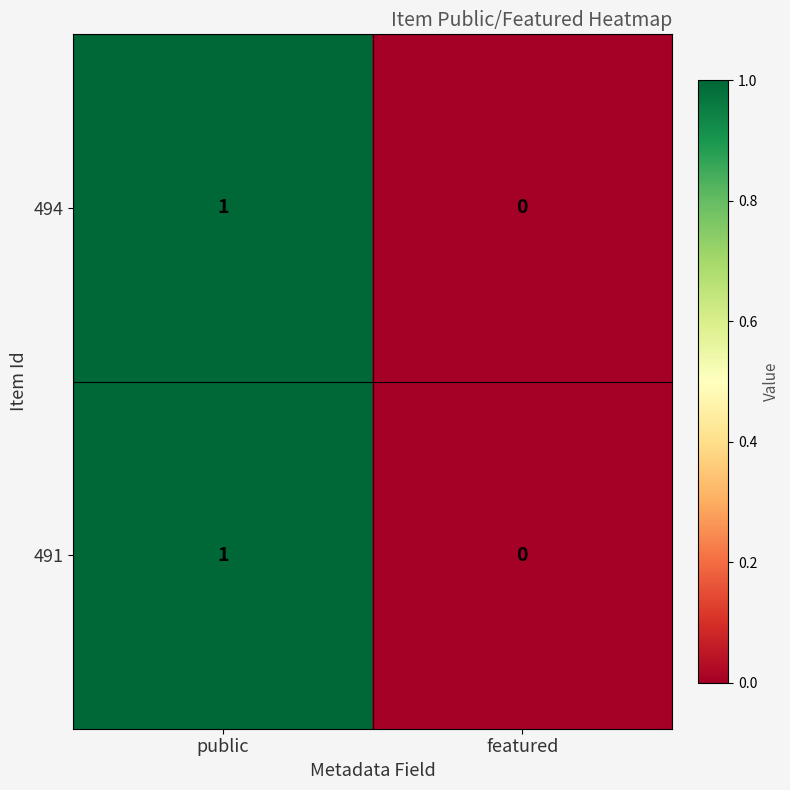

At which category does the chart reach its minimum across all series?

featured